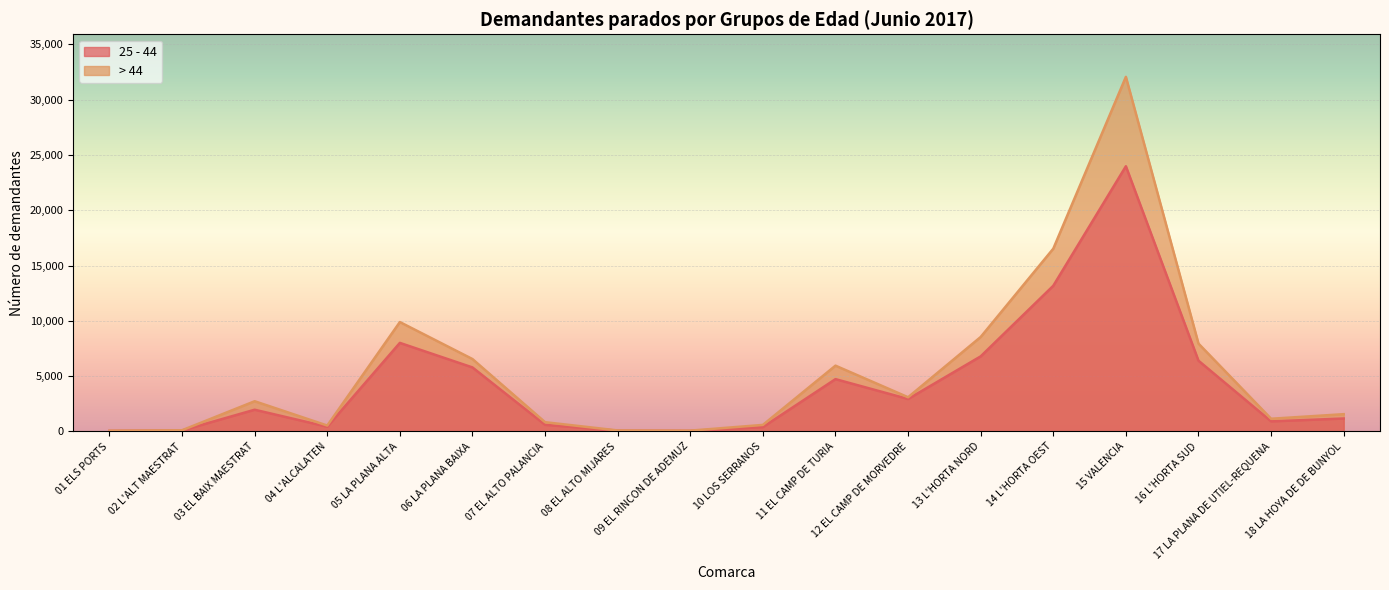

True or false: > 44 has a value of 104 at 02 L'ALT MAESTRAT.

True